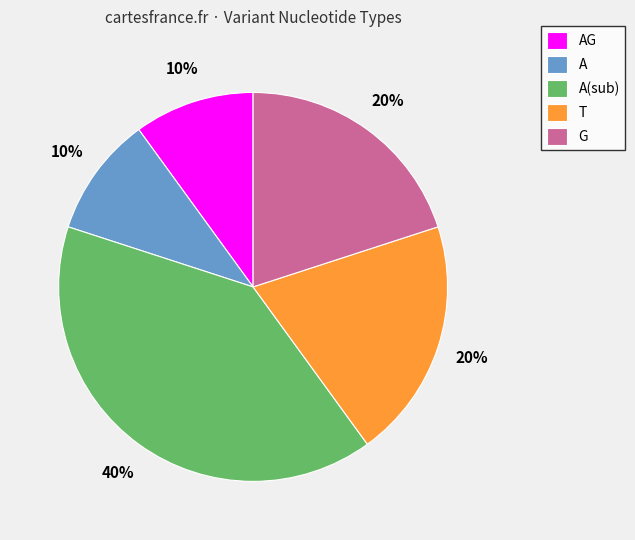

Is it true that A(sub) is 40% of the pie?

True